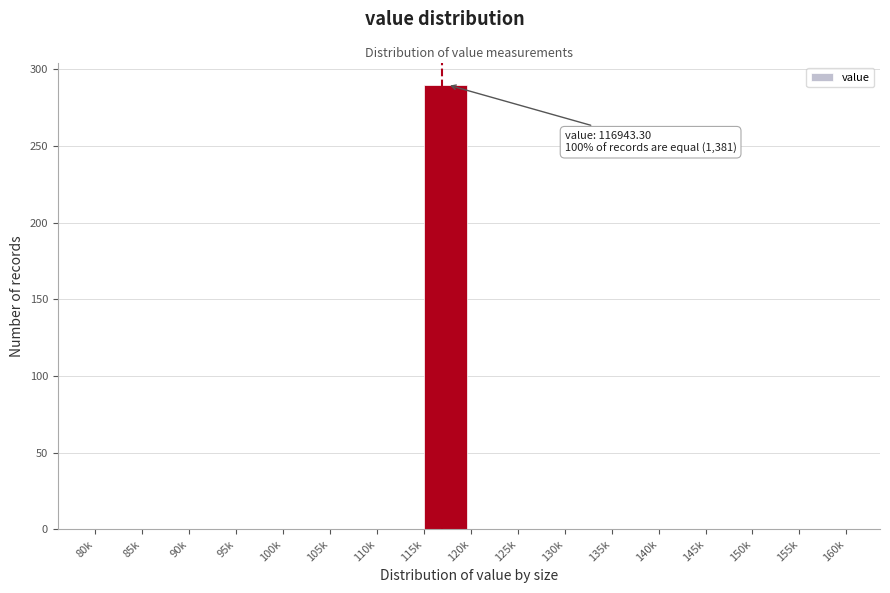

Reading right to left, list all the values displayed in this chart.

155k=0	150k=0	145k=0	140k=0	135k=0	130k=0	125k=0	120k=0	115k=290	110k=0	105k=0	100k=0	95k=0	90k=0	85k=0	80k=0